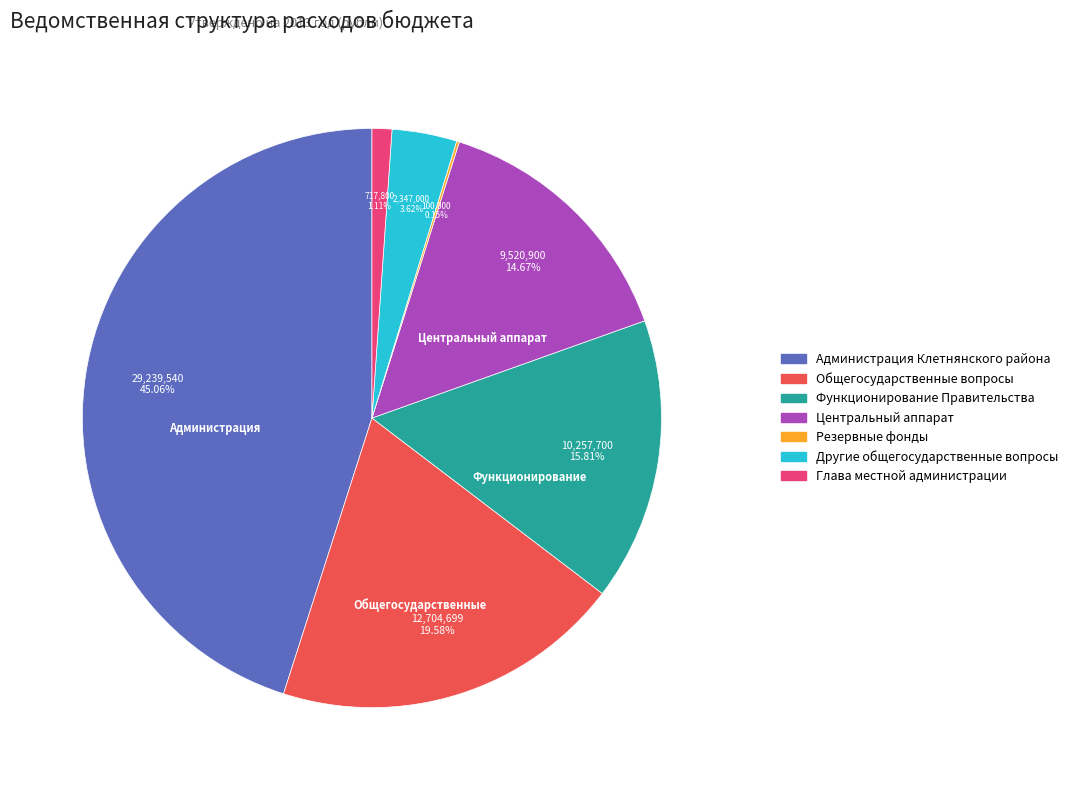

What is the largest slice in the pie chart?

Администрация Клетнянского района